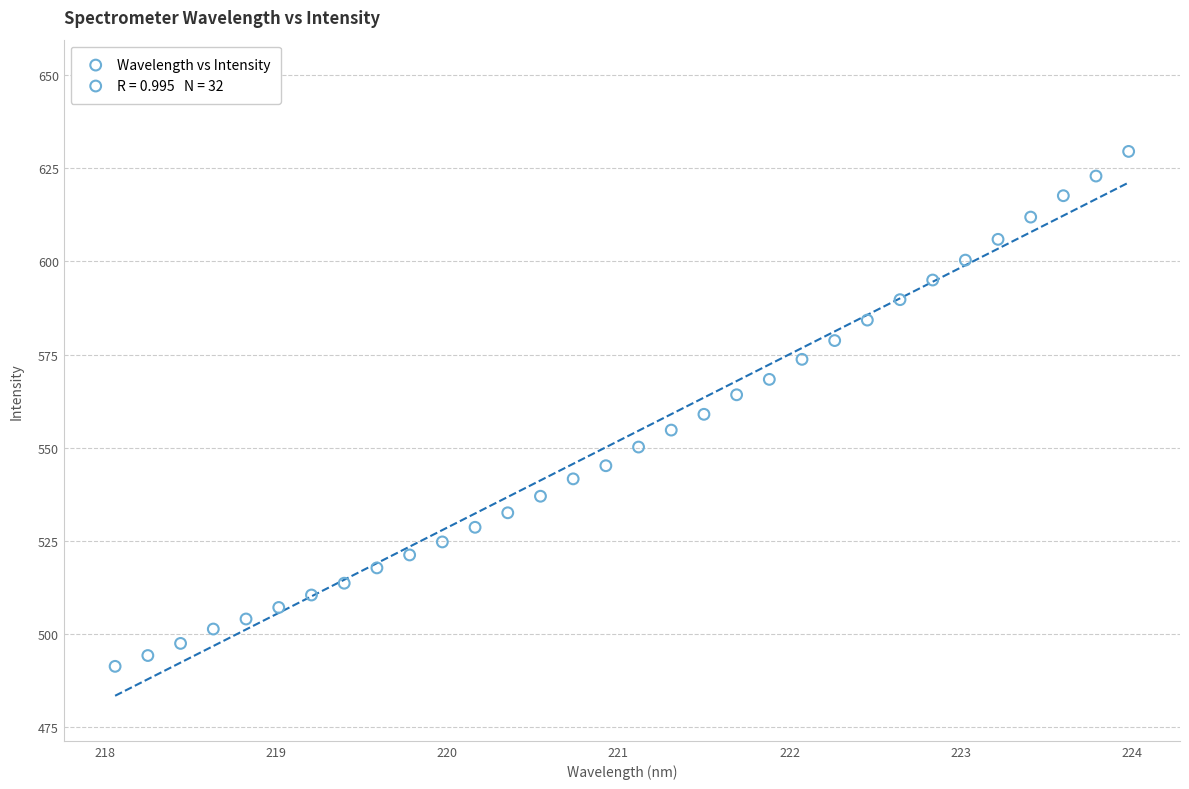

What is the range of Y values (max minus min)?

138.2